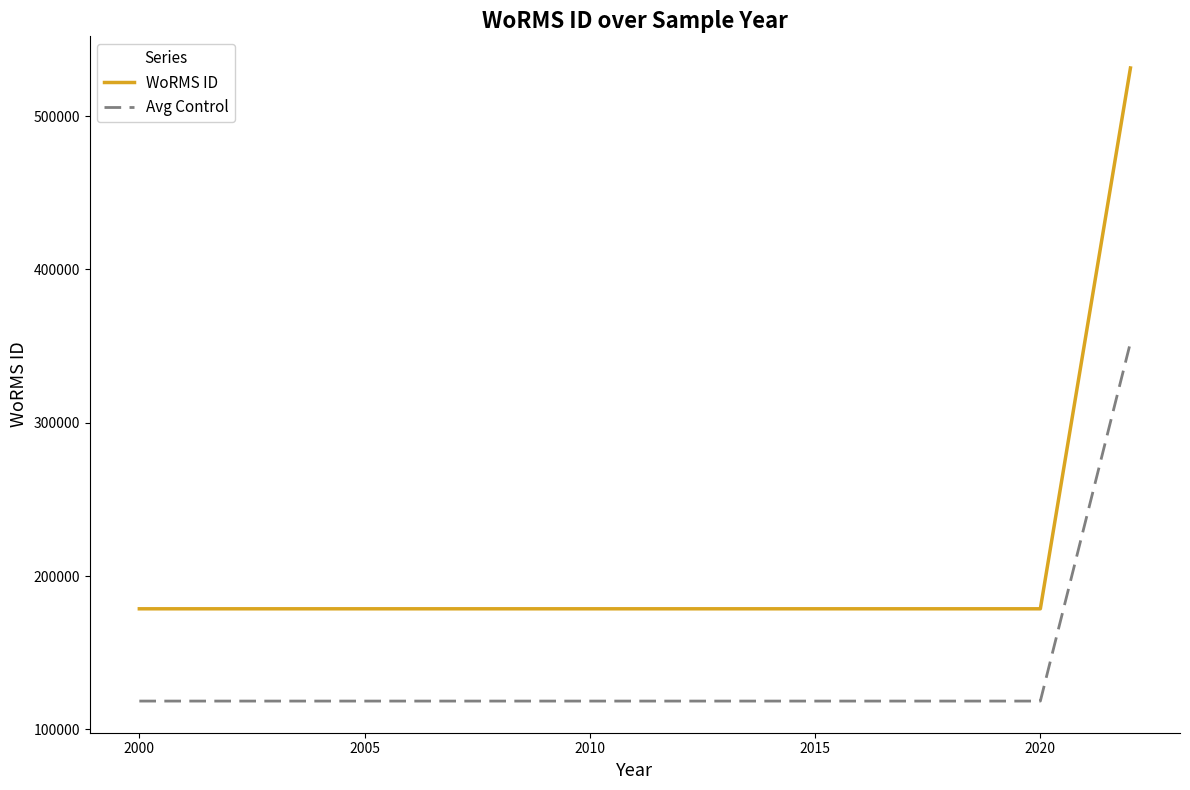

How many series are shown in this chart?

2